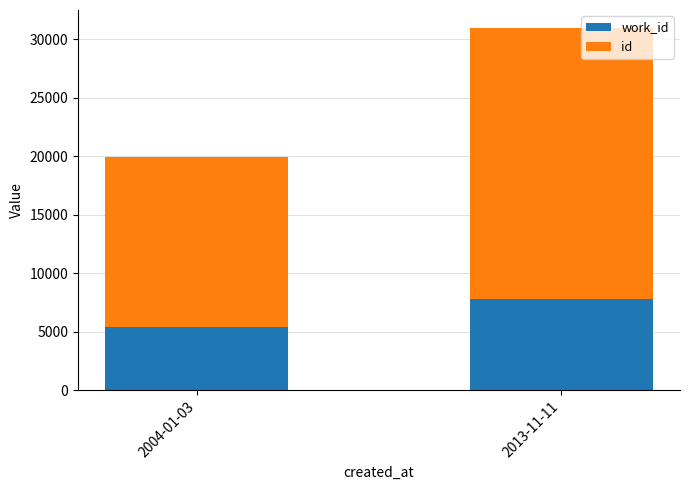

At which category is the sum across all series the highest?

2013-11-11